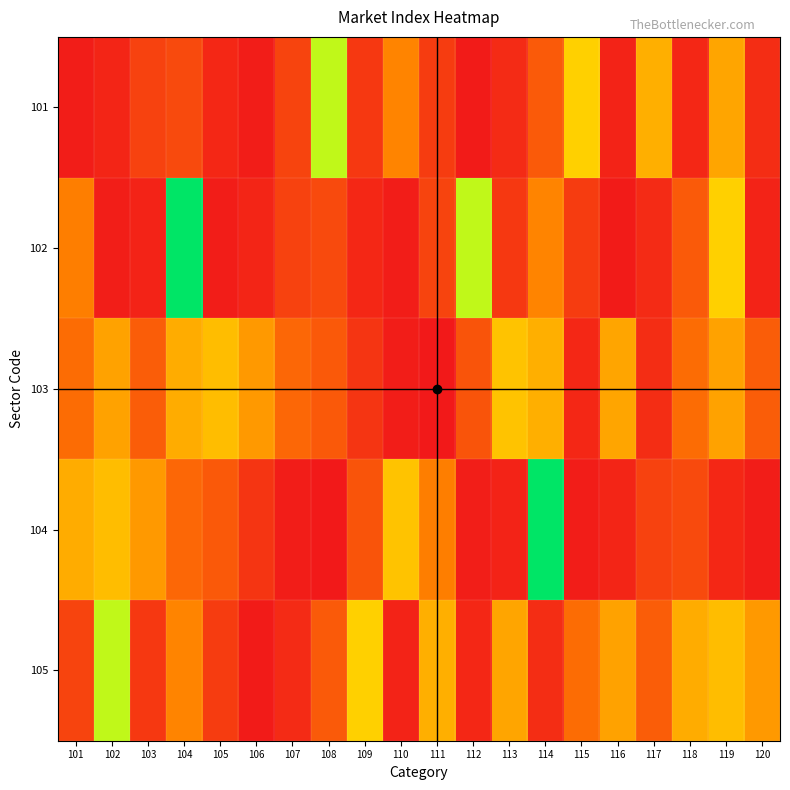

At which category is the sum across all series the highest?

104